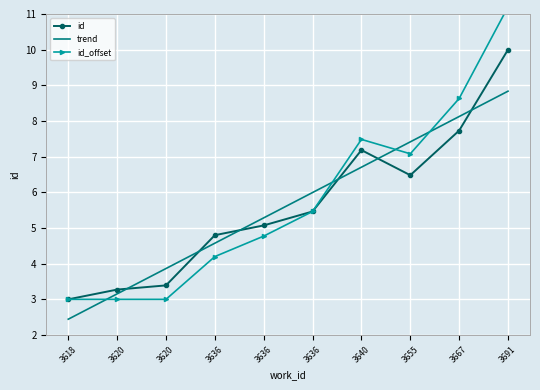

Which series ends up on top after the final intersection of id_offset and trend?

id_offset